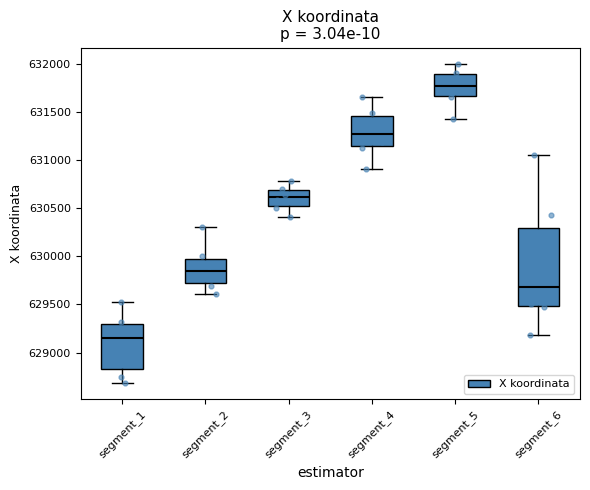

Which box's median line is the lowest?

segment_1